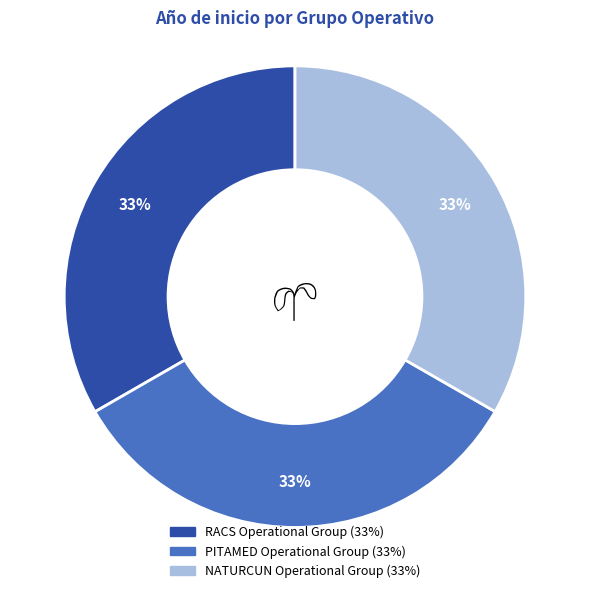

Count the number of slices in the pie.

3